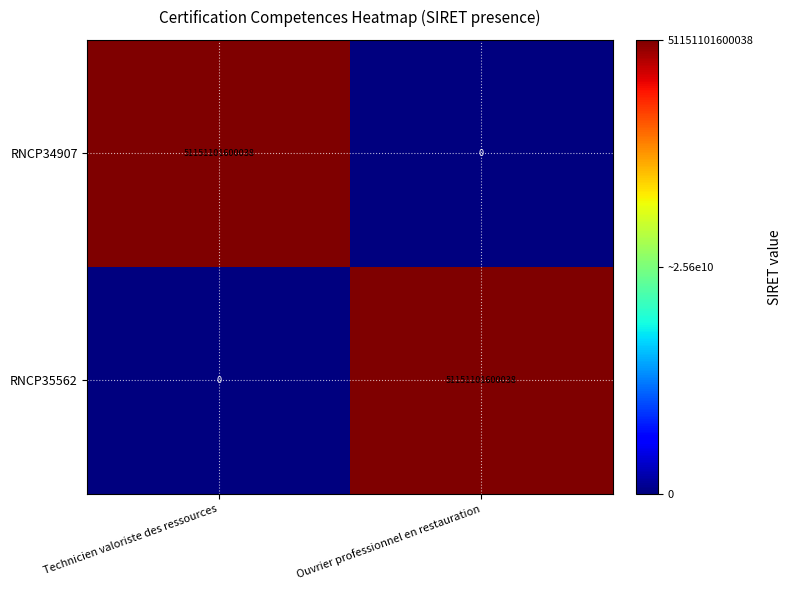

Is it true that RNCP35562 equals -35714341780692 at Technicien valoriste des ressources?

False